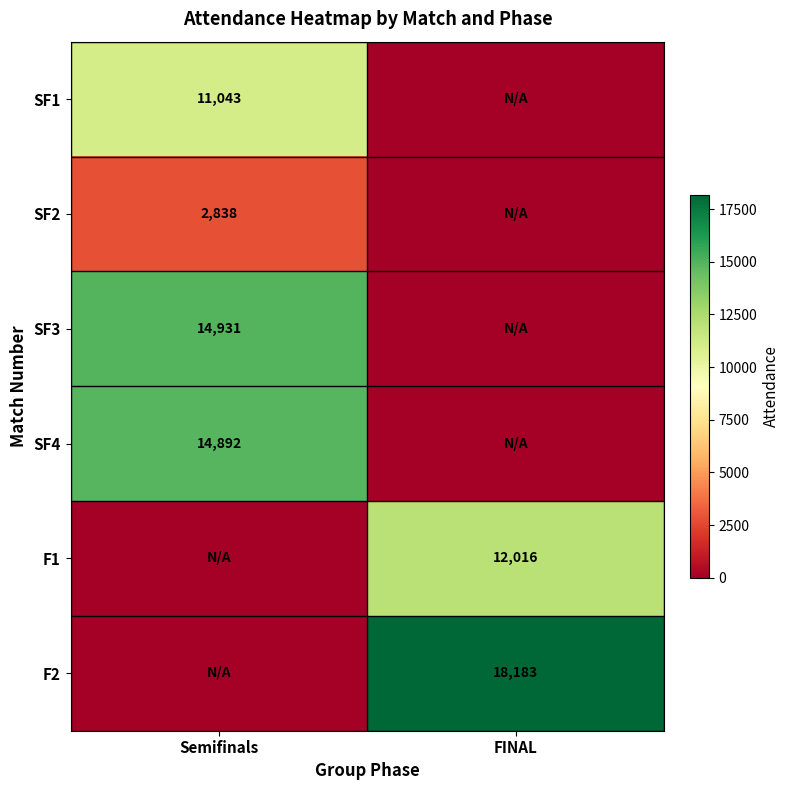

The SF2 series shows 4038 at Semifinals. True or false?

False